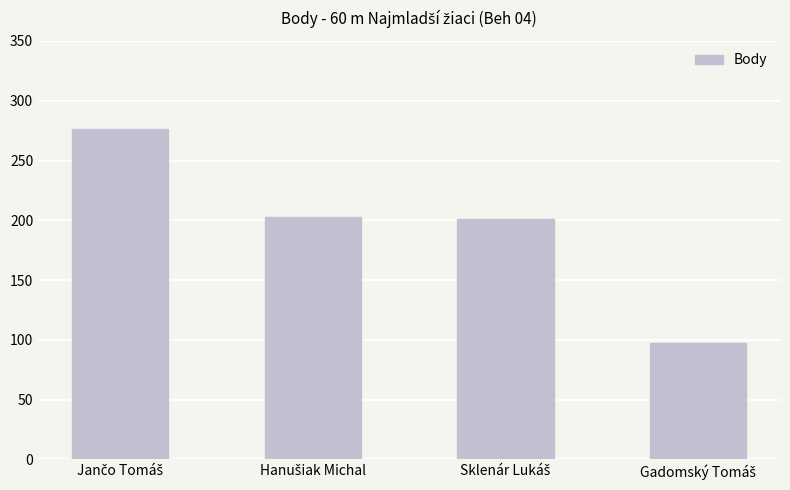

What is the value of the 1st bar from the left?

276